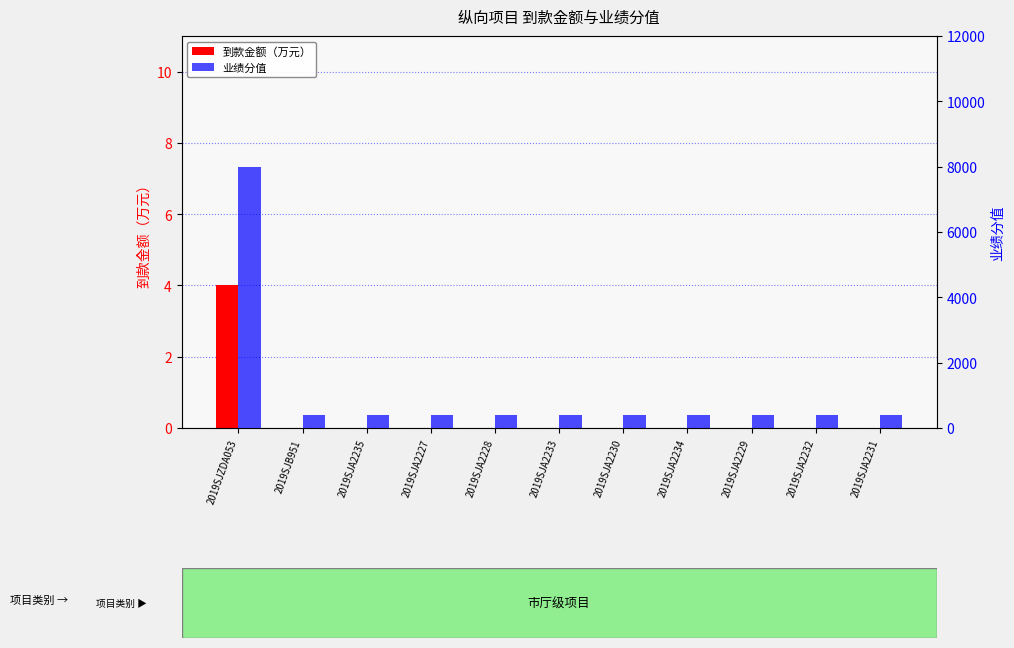

What is the sum of the 业绩分值 values at 2019SJA2234 and 2019SJA2230?

800